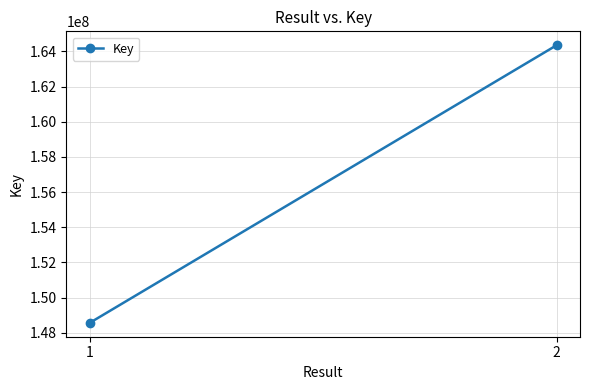

Which category has the highest value across all series?

2